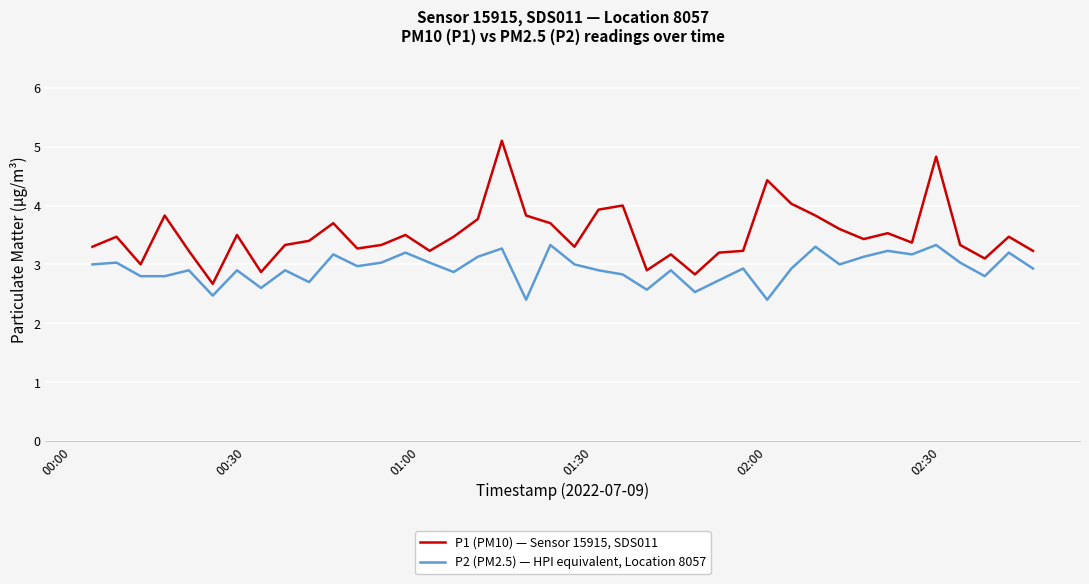

What is the highest value of the P1 (PM10) — Sensor 15915, SDS011 series?

5.1